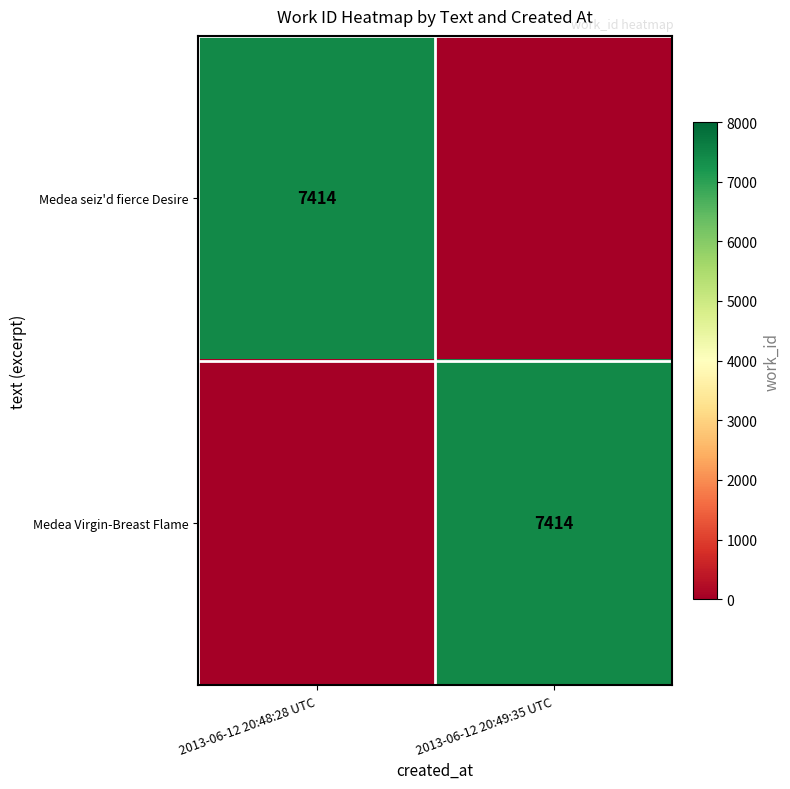

The value of Medea seiz'd fierce Desire at 2013-06-12 20:48:28 UTC is 1982. True or false?

False